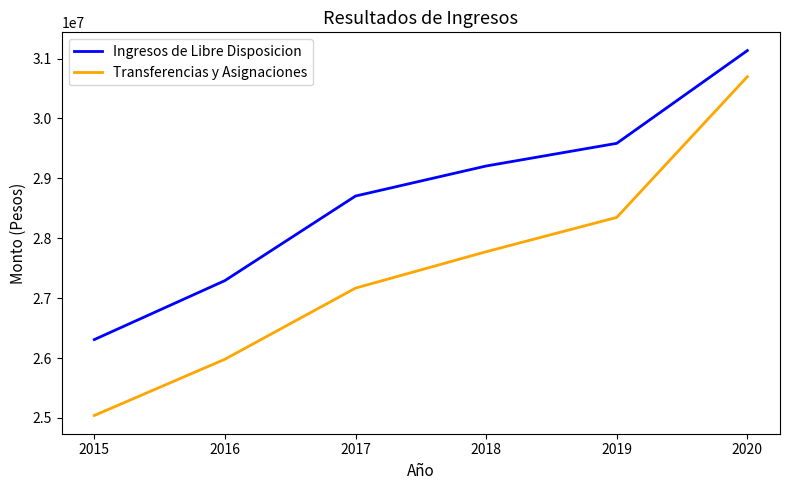

Which series has the largest range (max minus min)?

Transferencias y Asignaciones